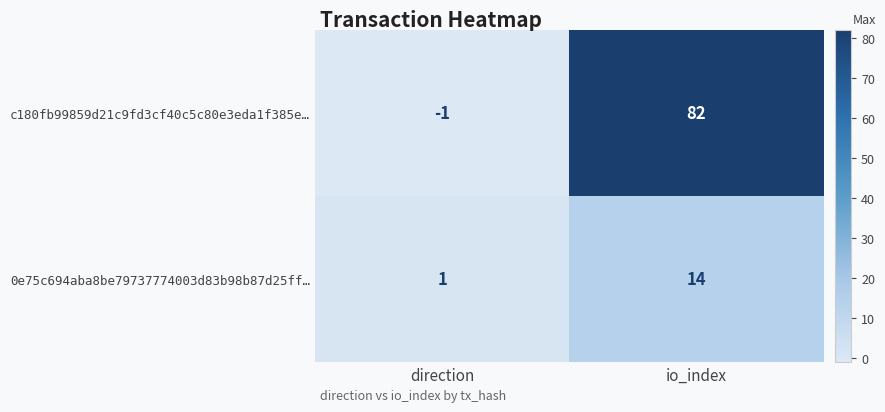

At which category is the sum across all series the highest?

io_index